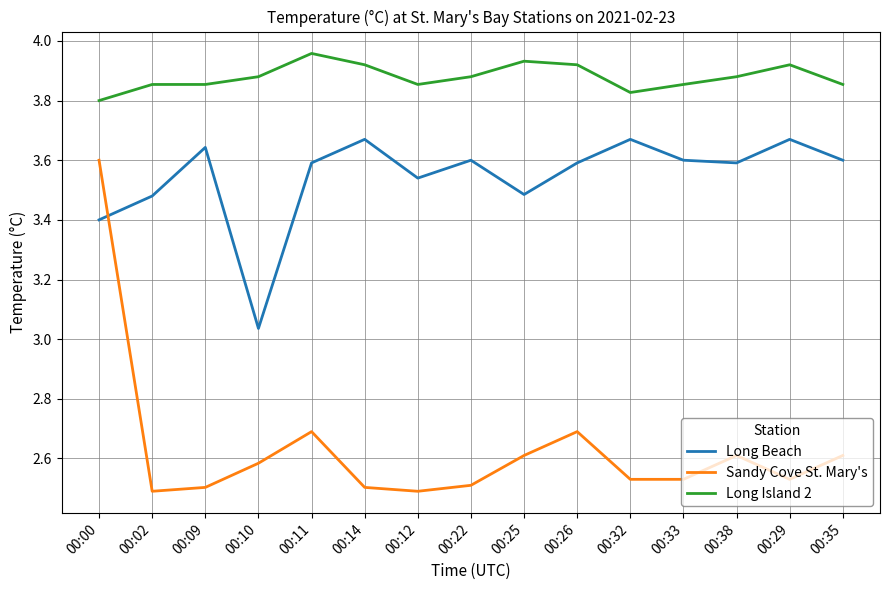

Rank the series by their average value, from lowest to highest.

Sandy Cove St. Mary's, Long Beach, Long Island 2